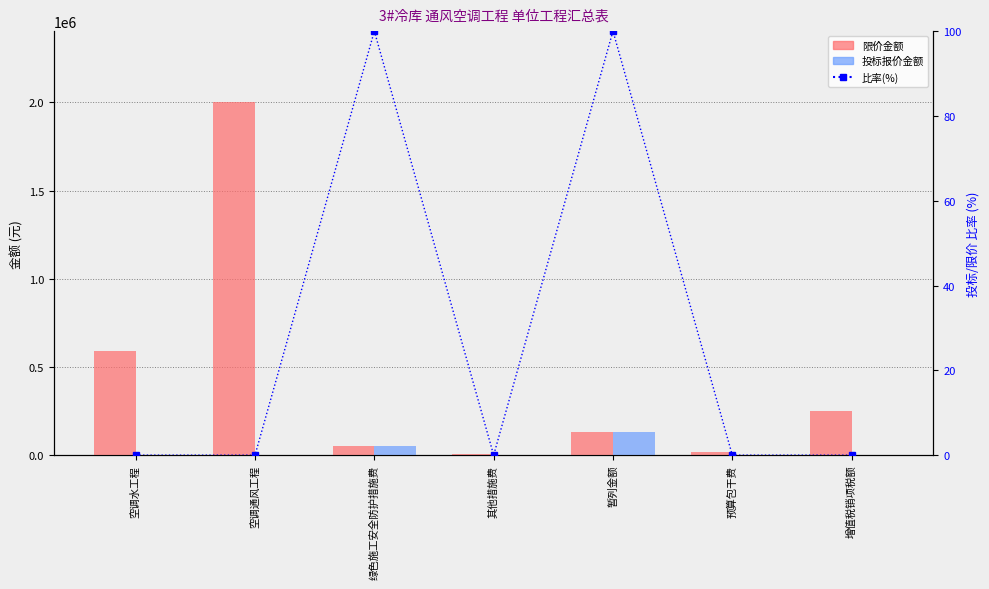

How many data points does each series have?

7